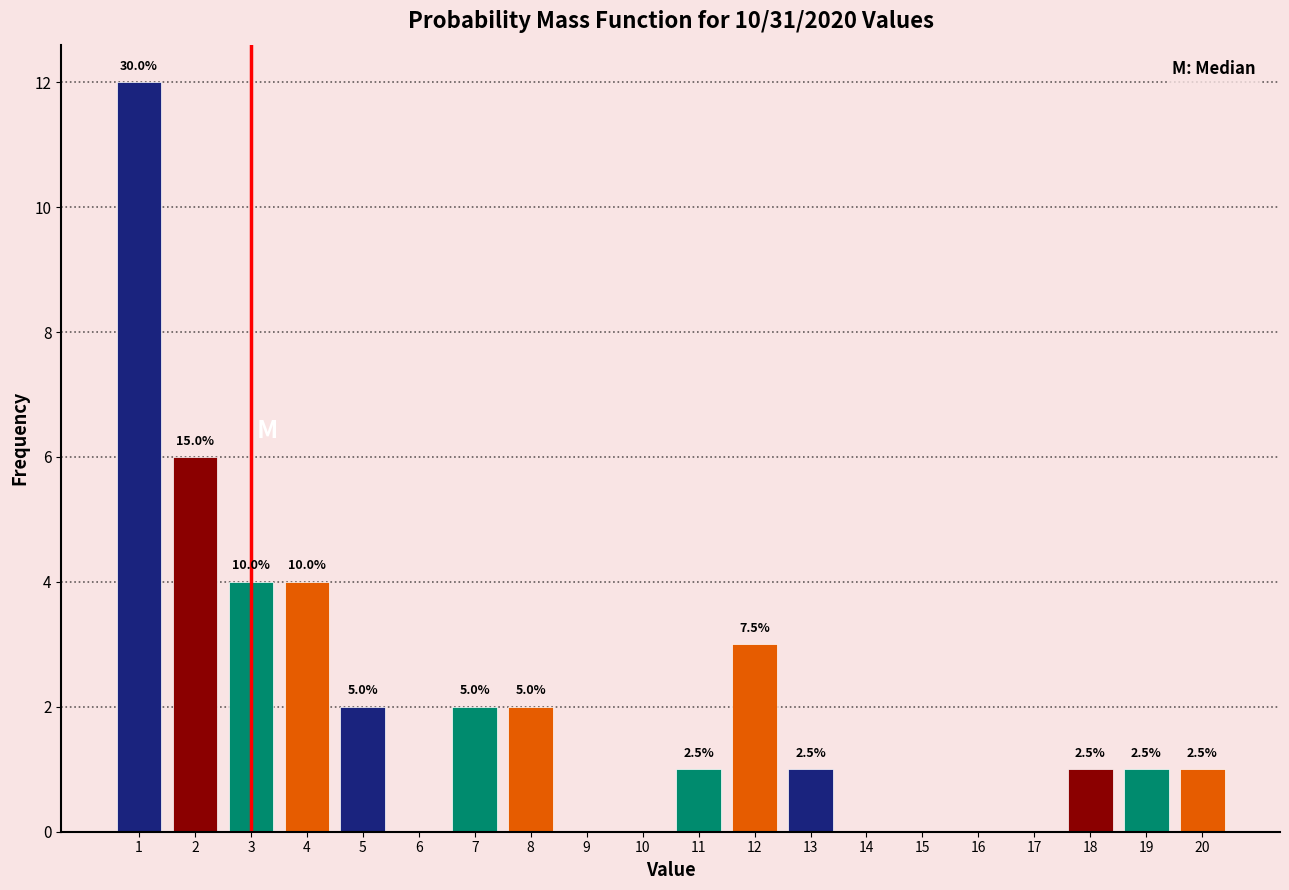

Are the bars horizontal?

No